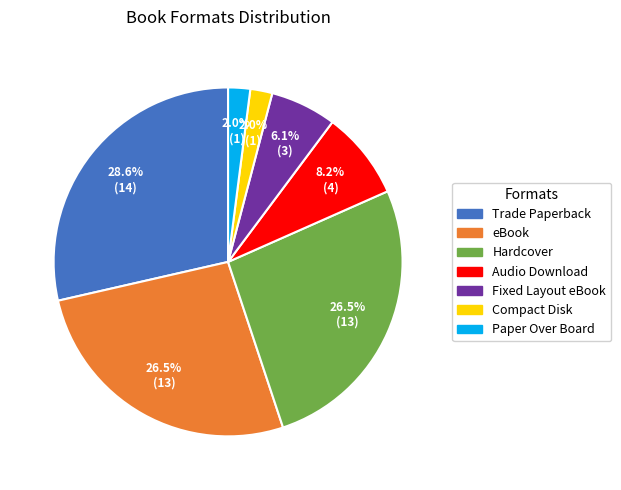

How many slices are in this pie chart?

7